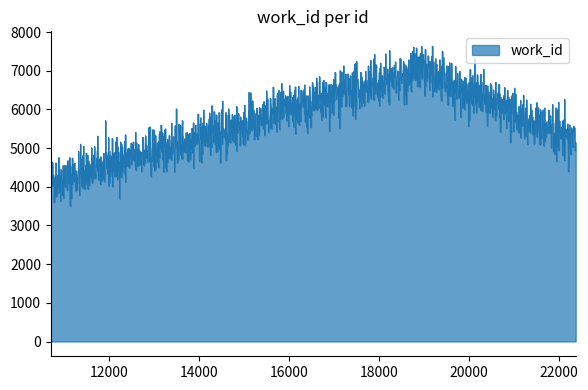

What is the difference between the maximum and minimum values?

4136.2